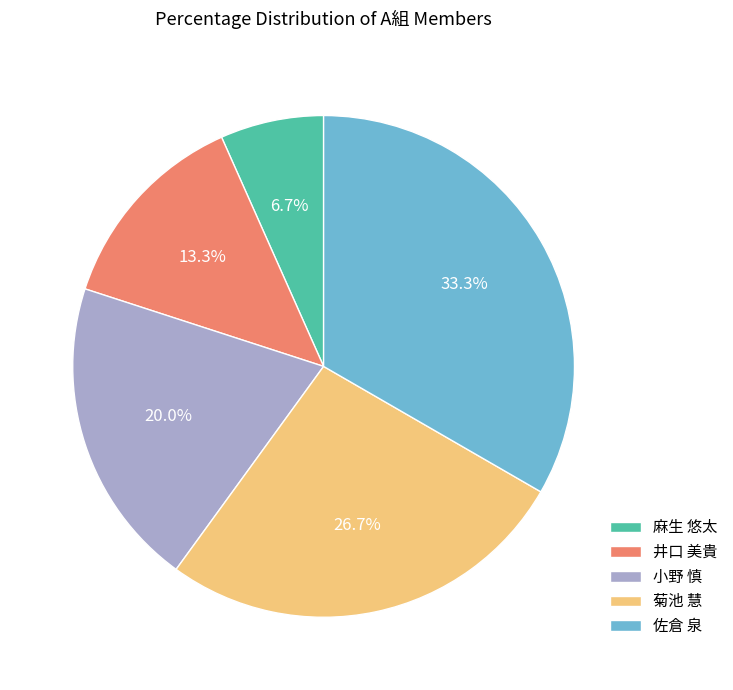

Combined, what portion of the pie is 井口 美貴 and 麻生 悠太?

20.0%